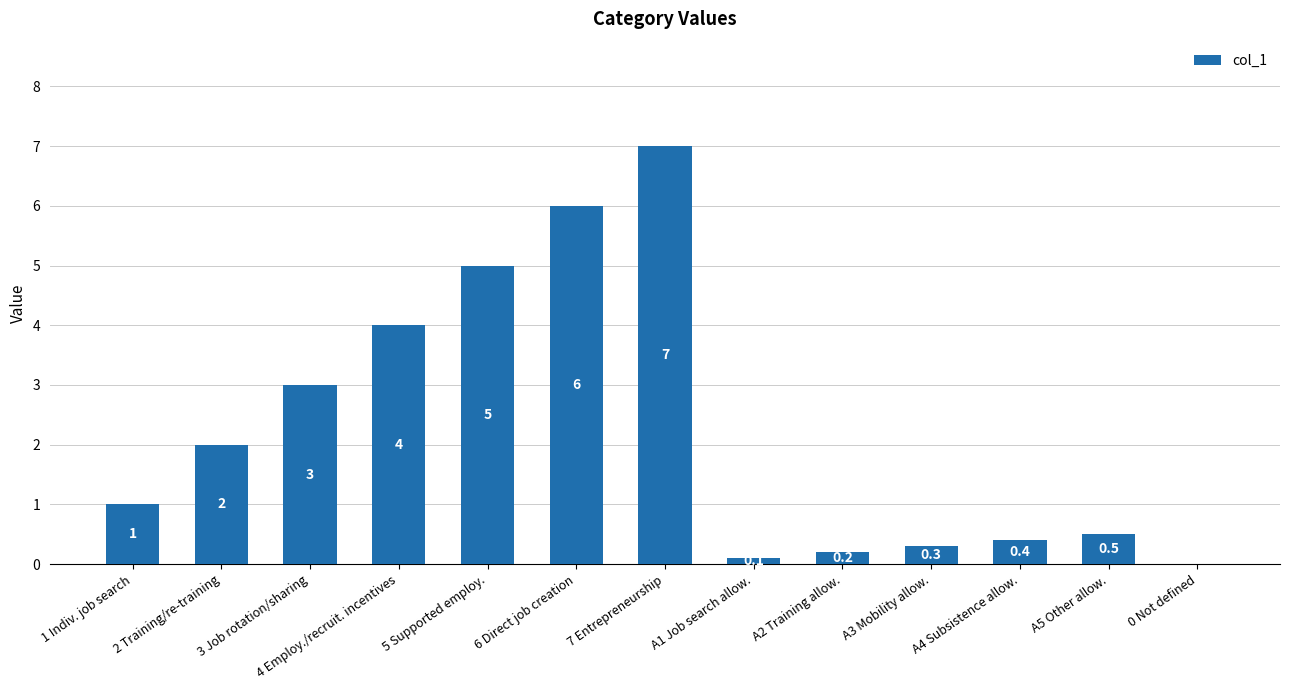

The chart shows a value of 0.5 at A5 Other allow.. True or false?

True